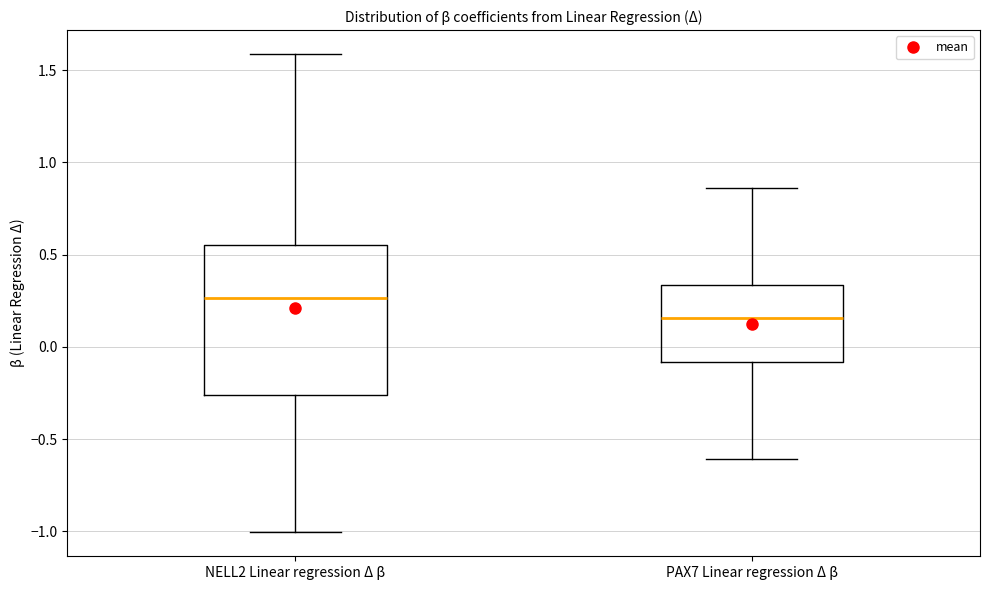

Reading left to right, read every box against the y-axis: the position of its median line, the range the box covers, and the ends of its whiskers. The values are not printed on the chart, so give them approximately, as read against the axis.

NELL2 Linear regression Δ β: median 0.25, box -0.25 to 0.55, whiskers -1.00 to 1.60
PAX7 Linear regression Δ β: median 0.15, box -0.10 to 0.35, whiskers -0.60 to 0.85